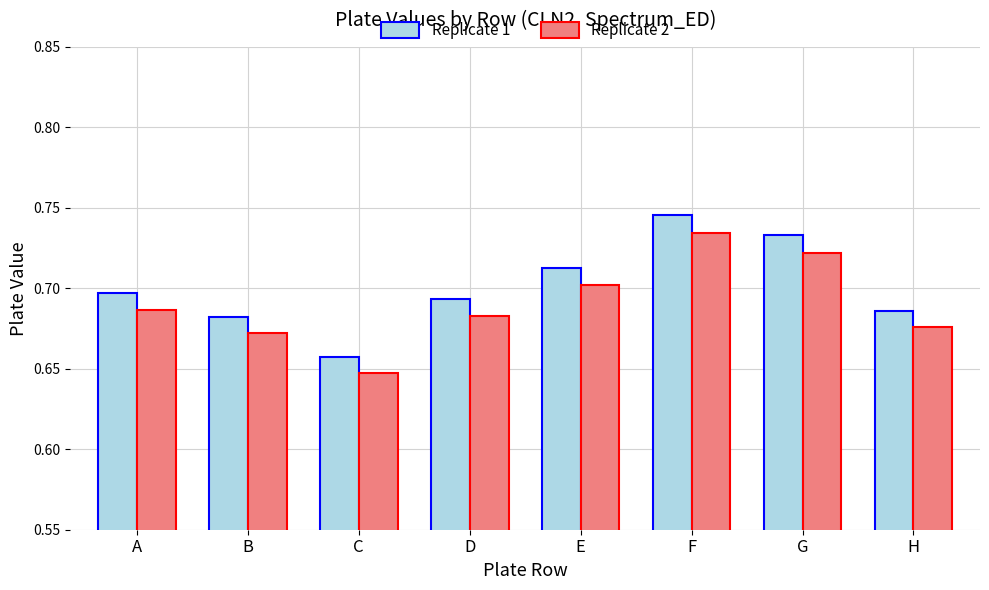

At which label is Replicate 1 closest to 0?

C